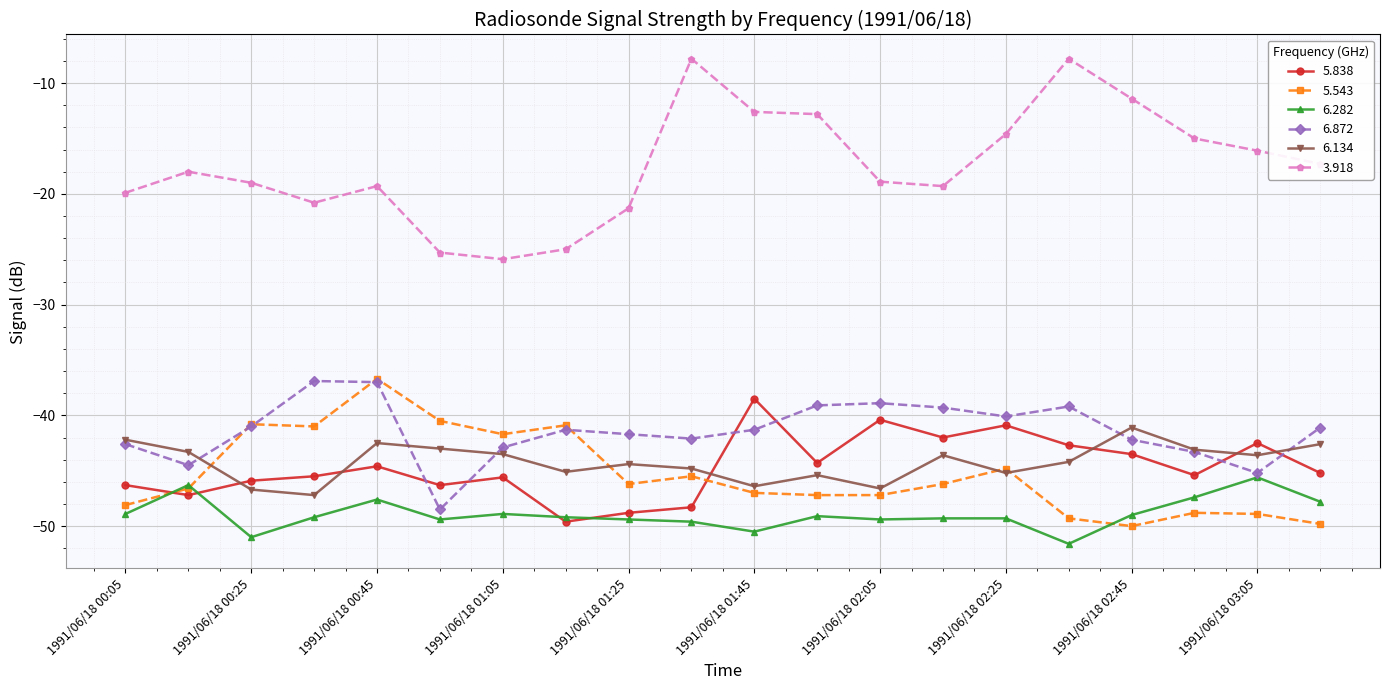

Which series has the largest range (max minus min)?

3.918